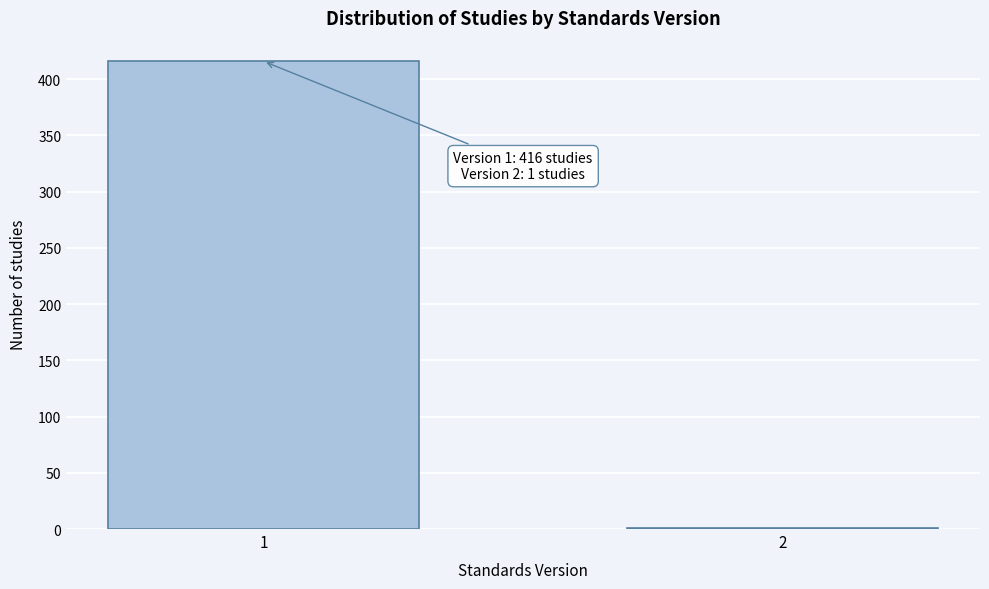

Reading left to right, what are all the values shown in this chart?

1=416	2=1